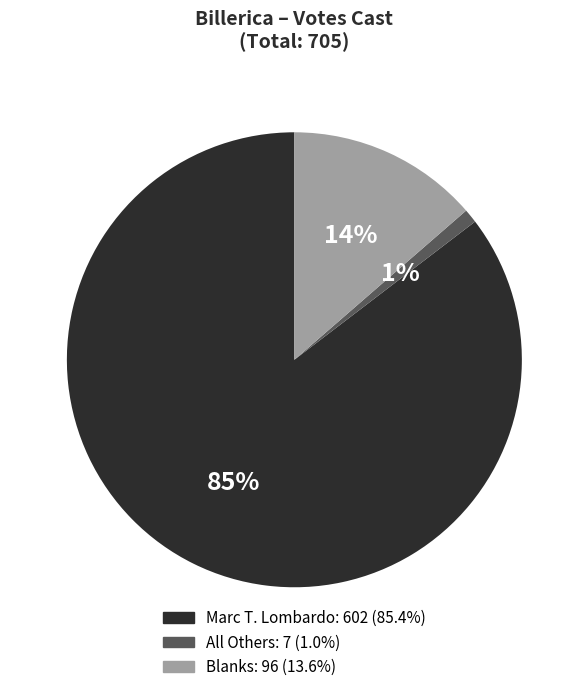

To the nearest percent, what is the combined percentage of Blanks and Marc T. Lombardo?

99%